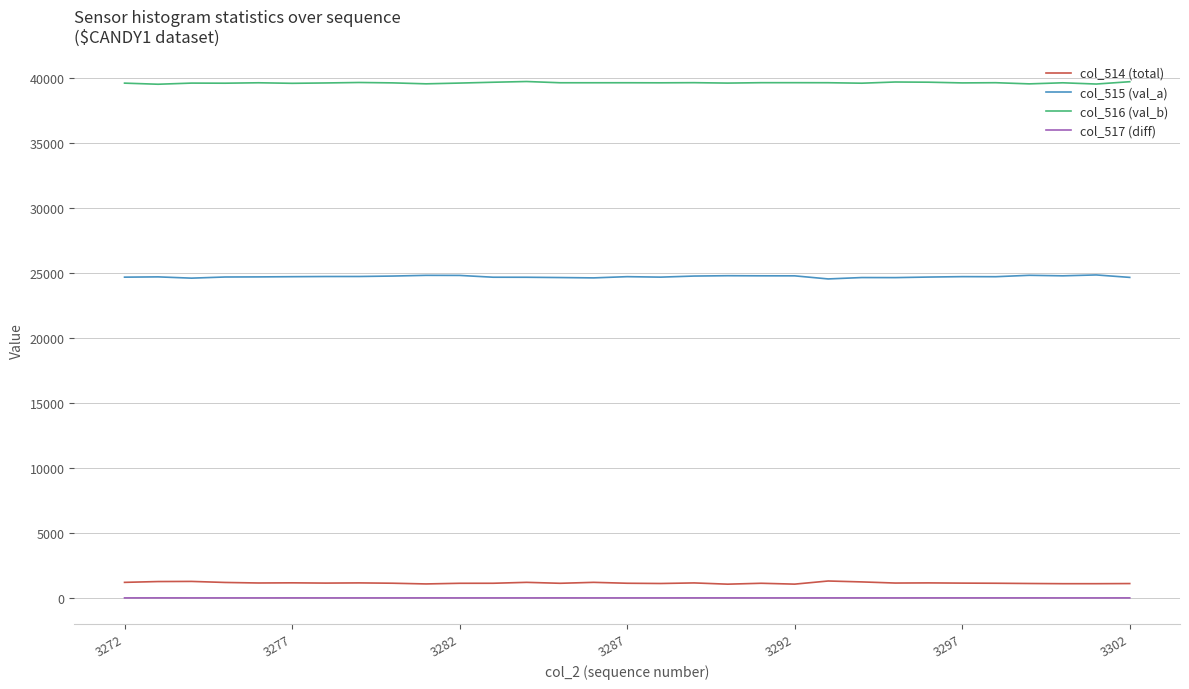

True or false: col_517 (diff) and col_515 (val_a) cross at least once.

False